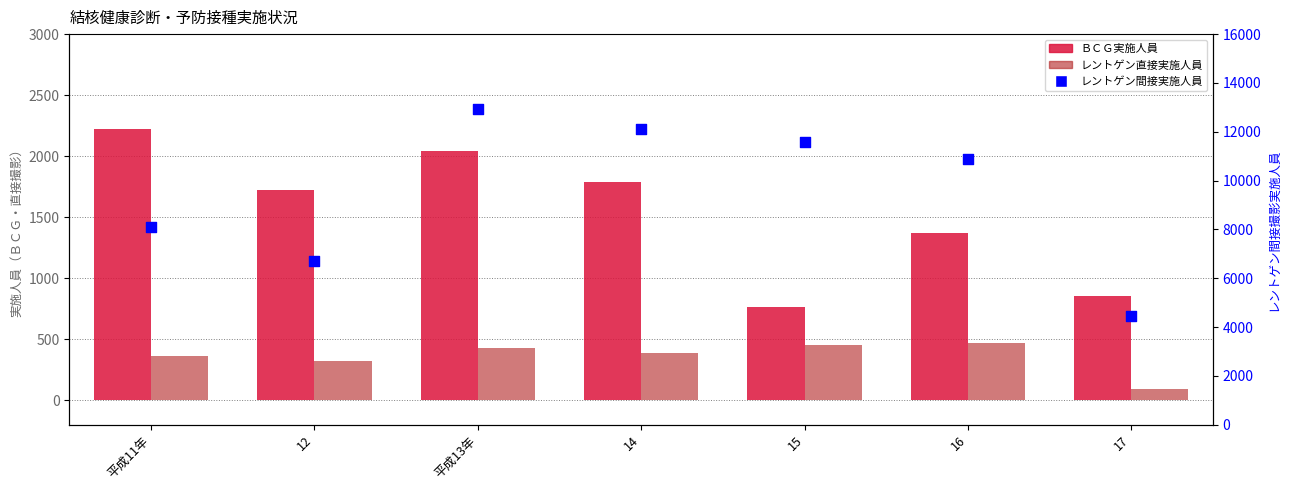

Which series contains the highest Y value?

レントゲン間接実施人員